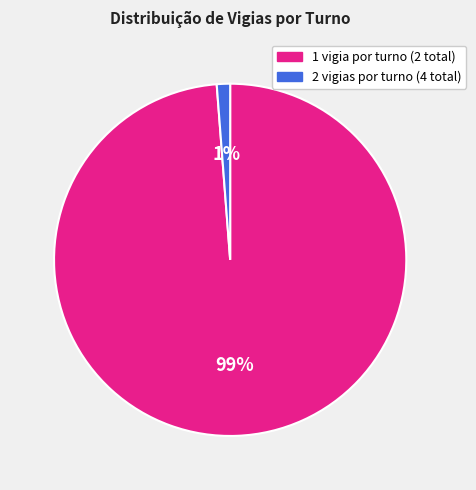

The 1 vigia por turno (2 total) slice represents 99% of the pie. True or false?

True